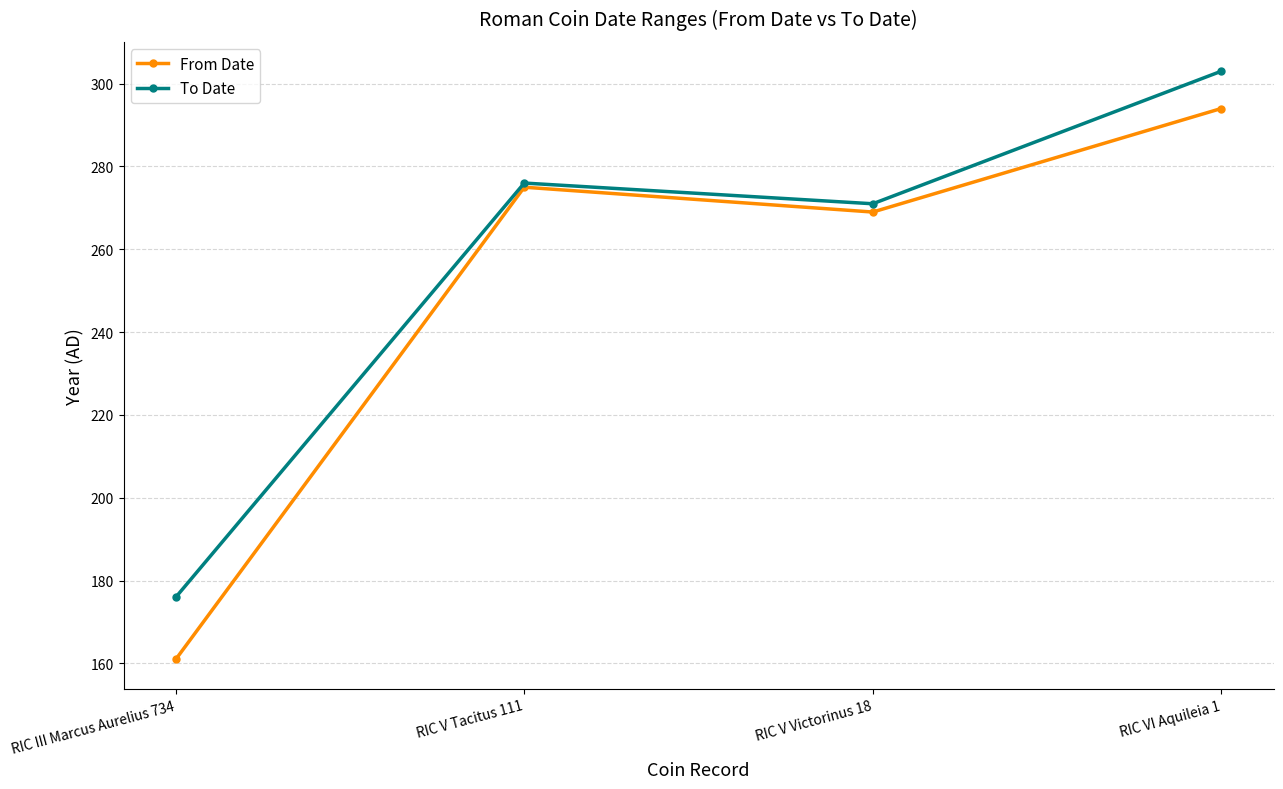

What is the sum of all To Date values?

1026